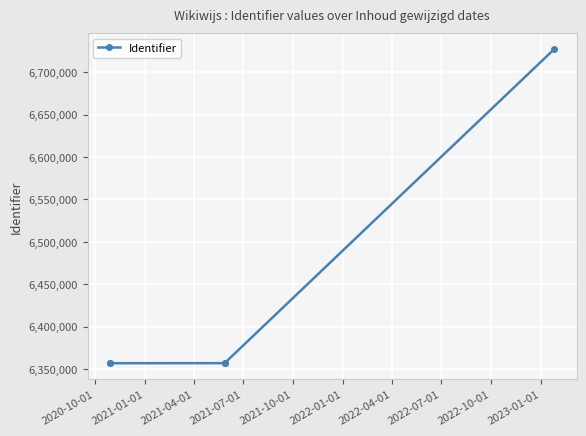

What is the average value?

6431109